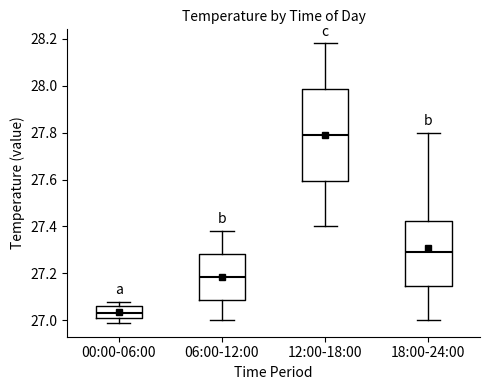

Which box's median line is the highest?

12:00-18:00